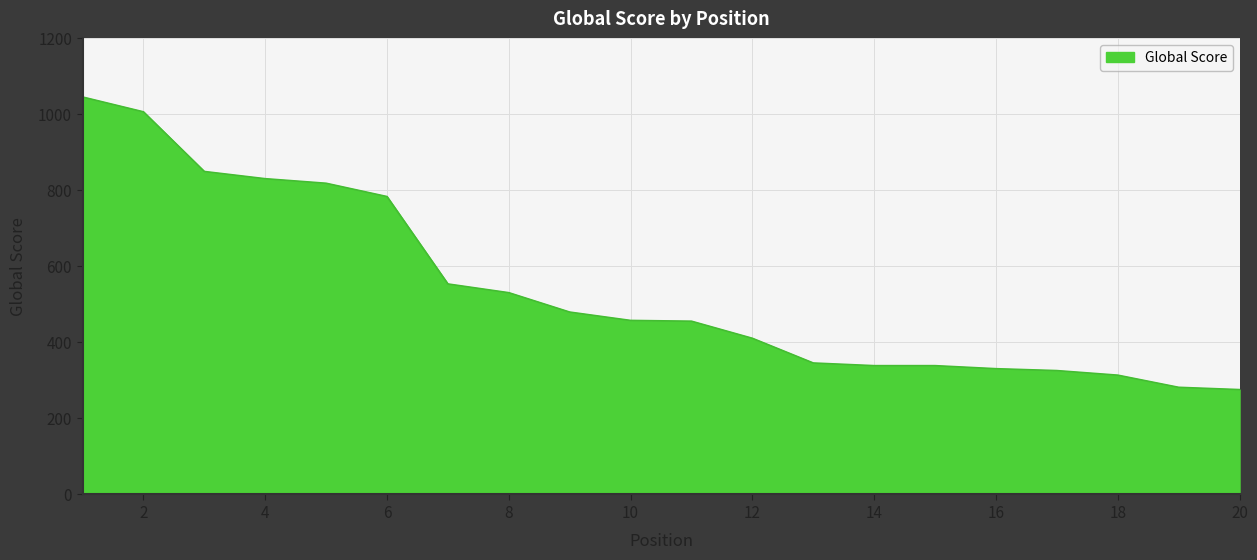

What is the smallest value displayed?

276